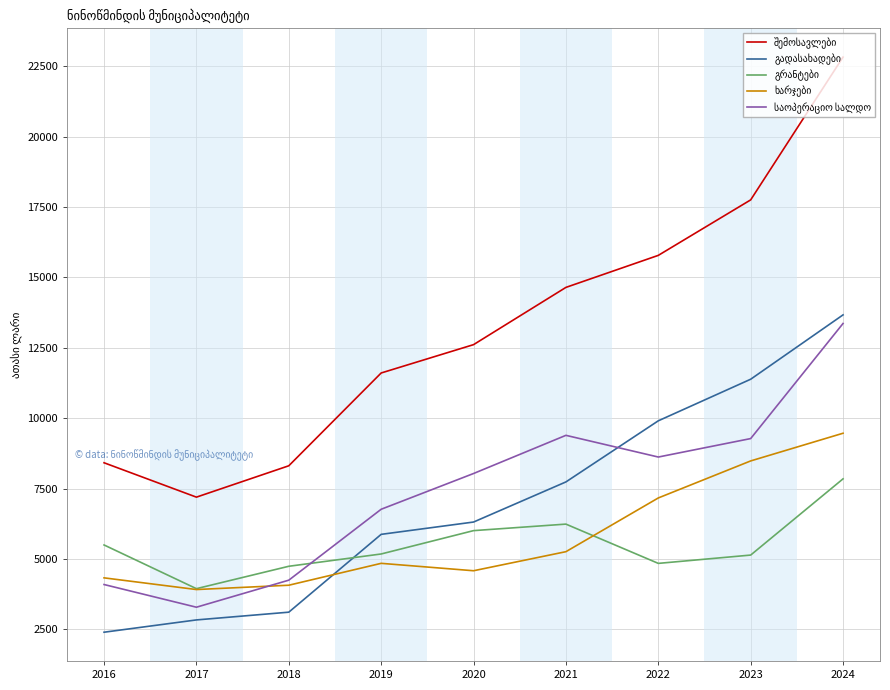

At which category does the chart reach its peak across all series?

2024